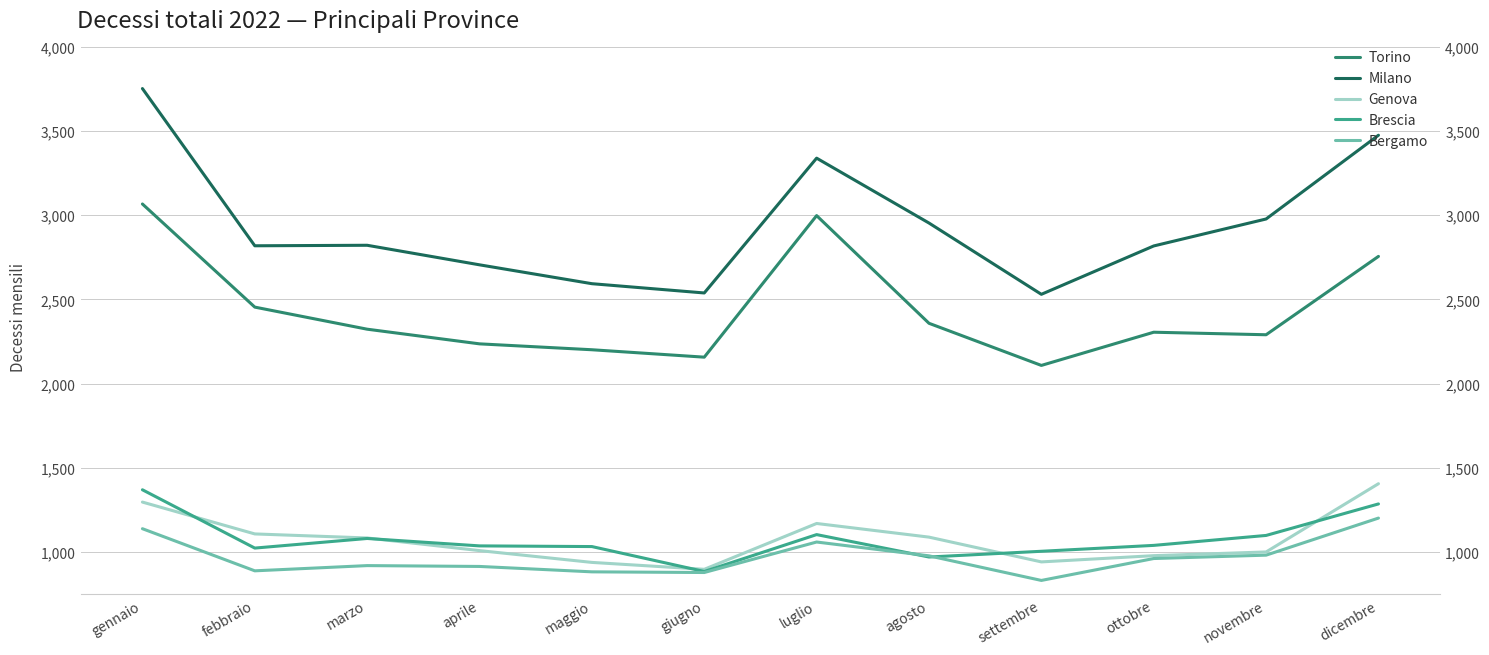

How many lines are shown in the chart?

5